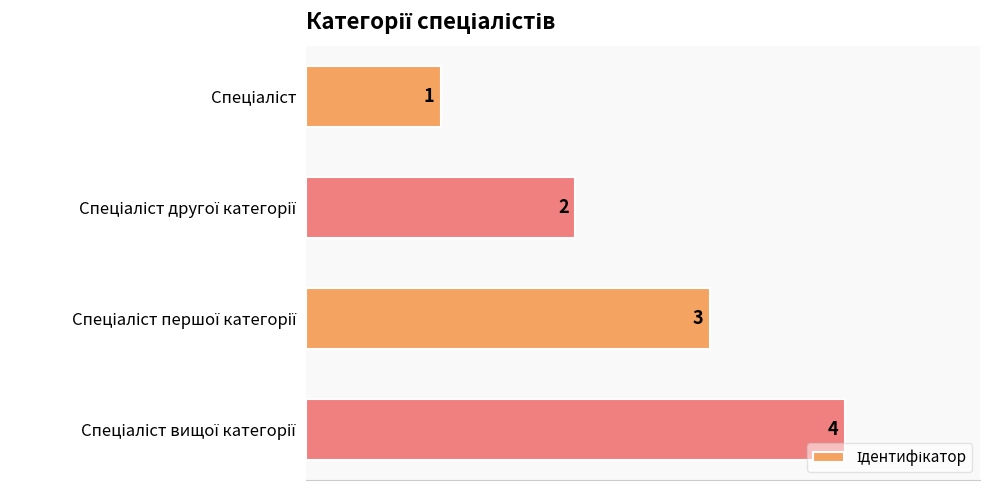

Count the values in the range 2 to 4.

3